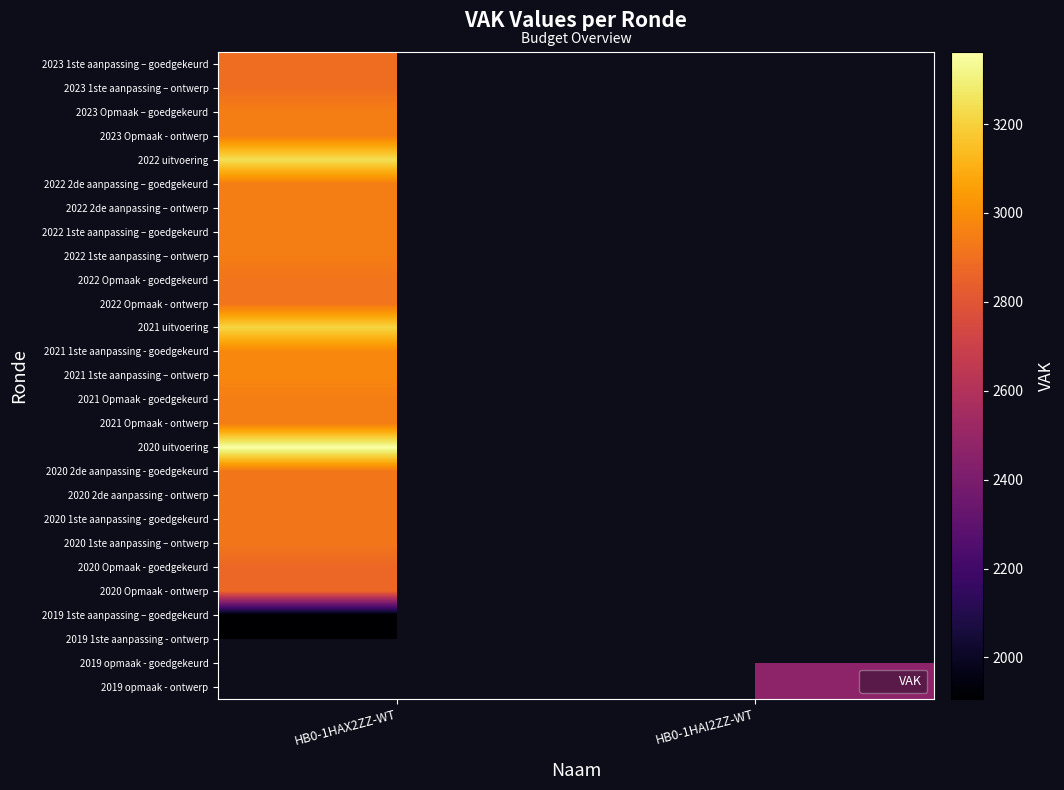

Where is 2021 uitvoering nearest to the value 3212?

HB0-1HAX2ZZ-WT